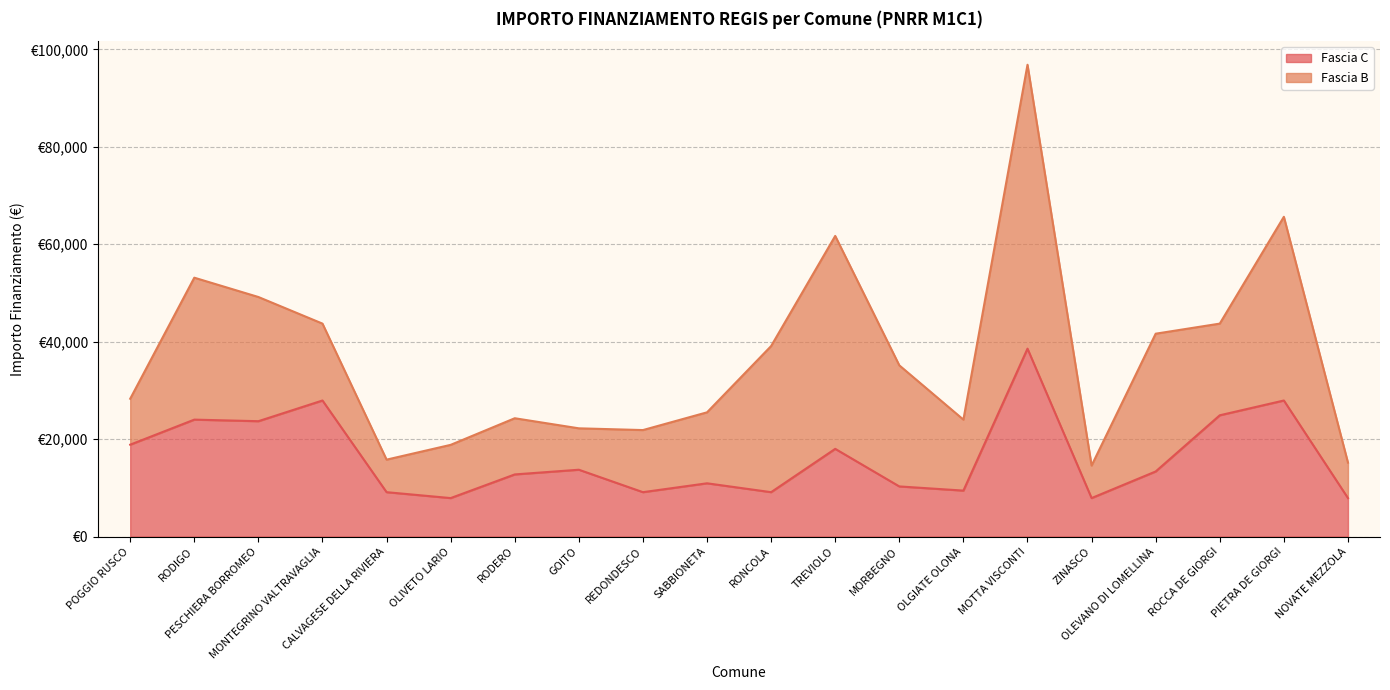

Does the chart have visible grid lines?

Yes